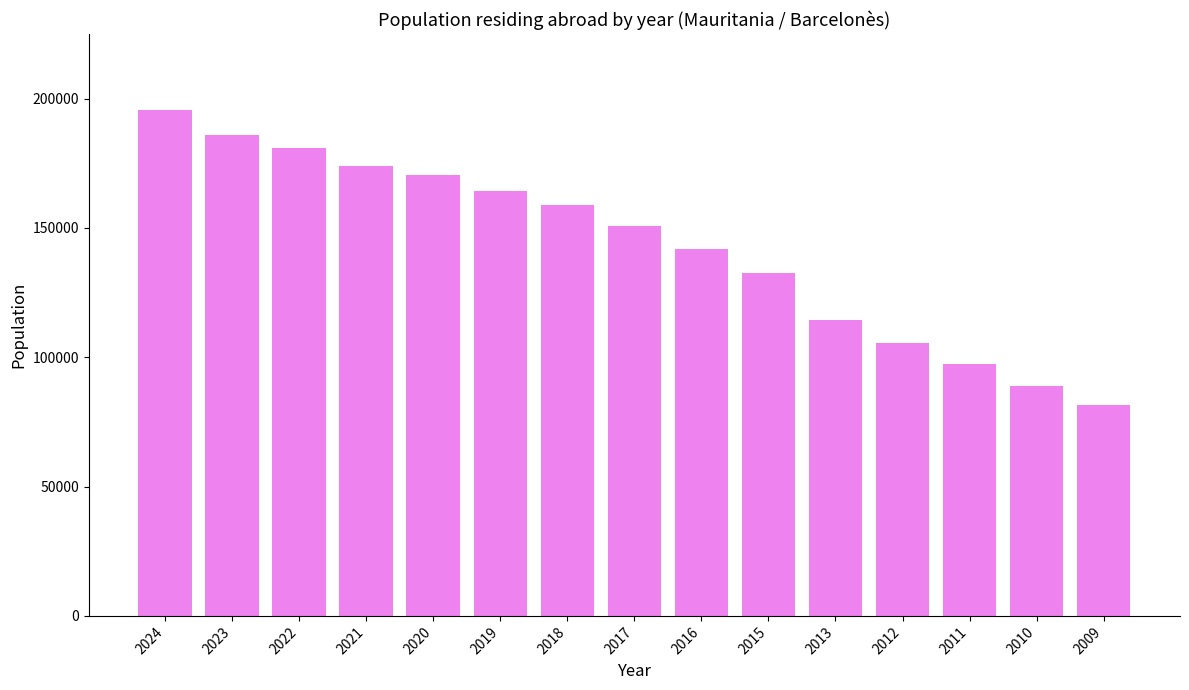

What is the sum of all values?

2142817